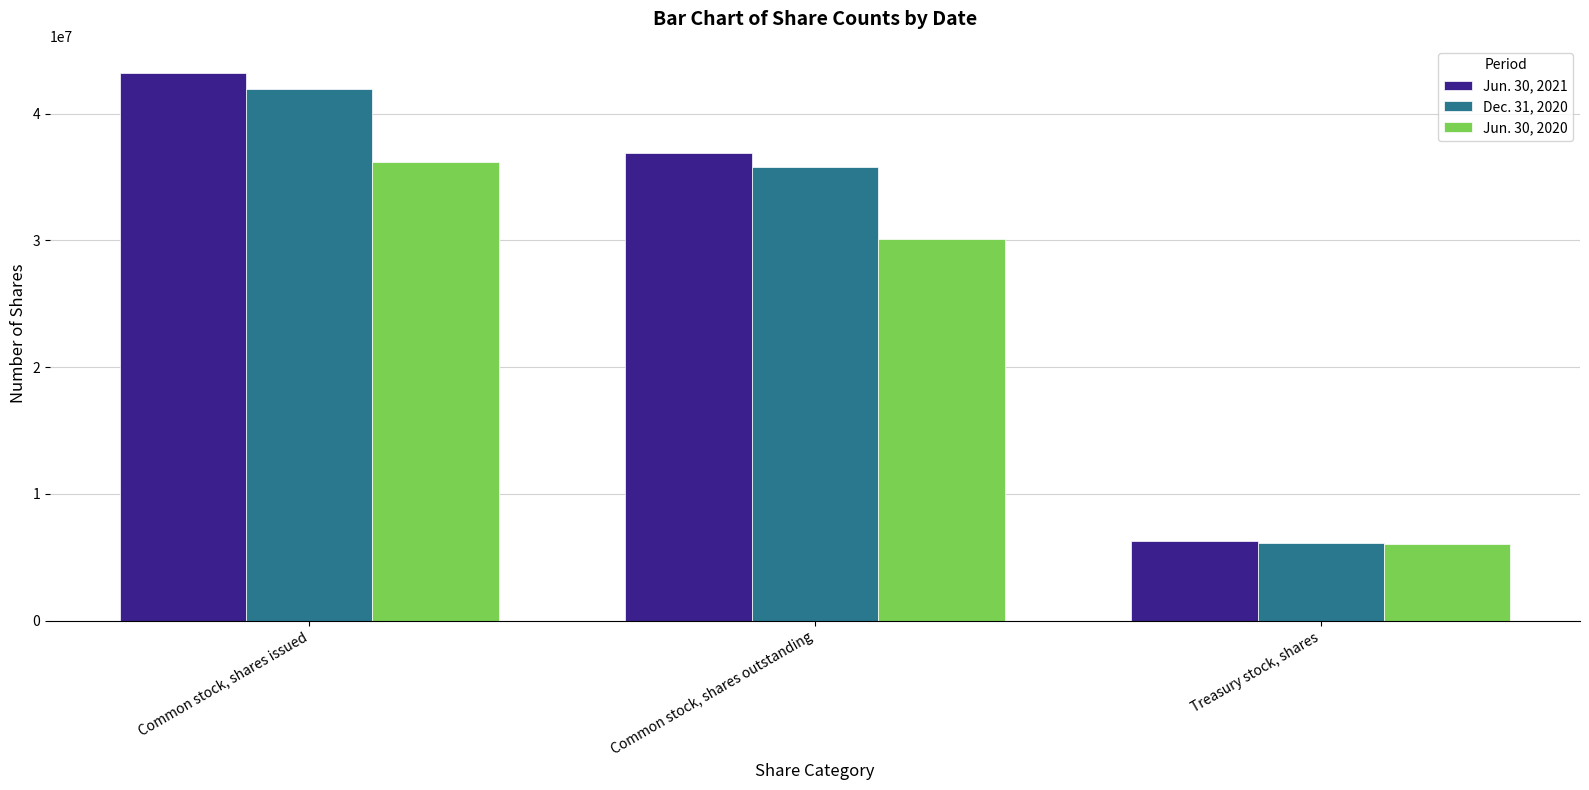

How many Jun. 30, 2021 values are between 6313049 and 43185473?

3